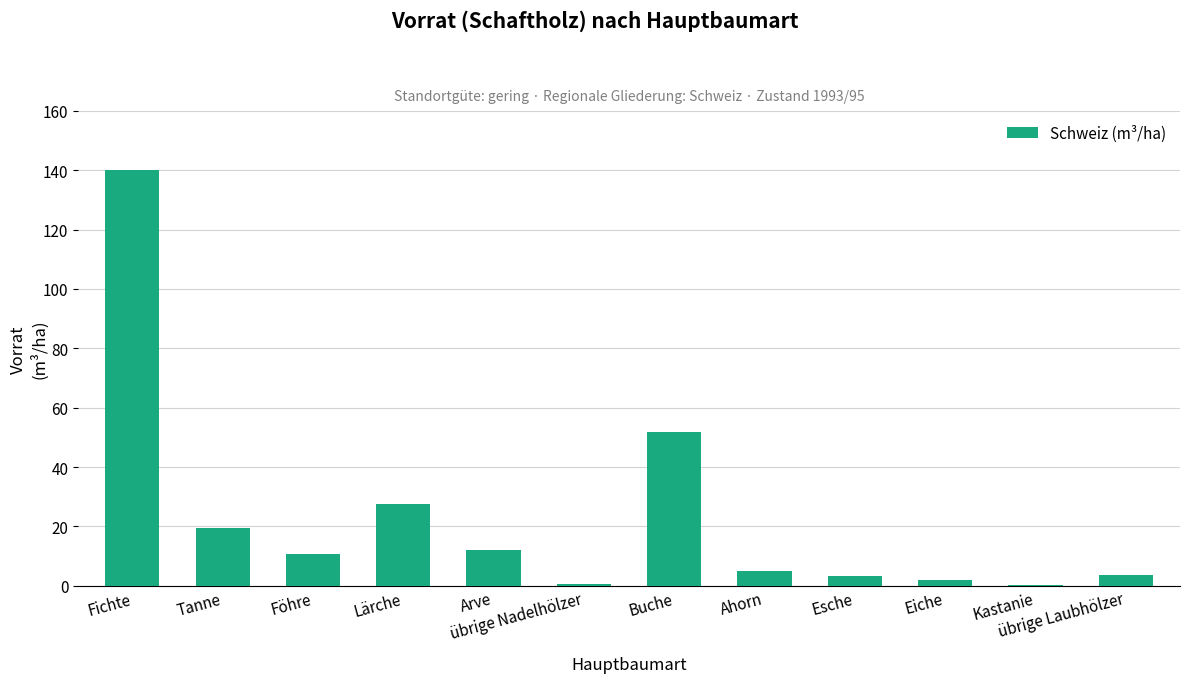

What is the maximum value shown in the chart?

139.9